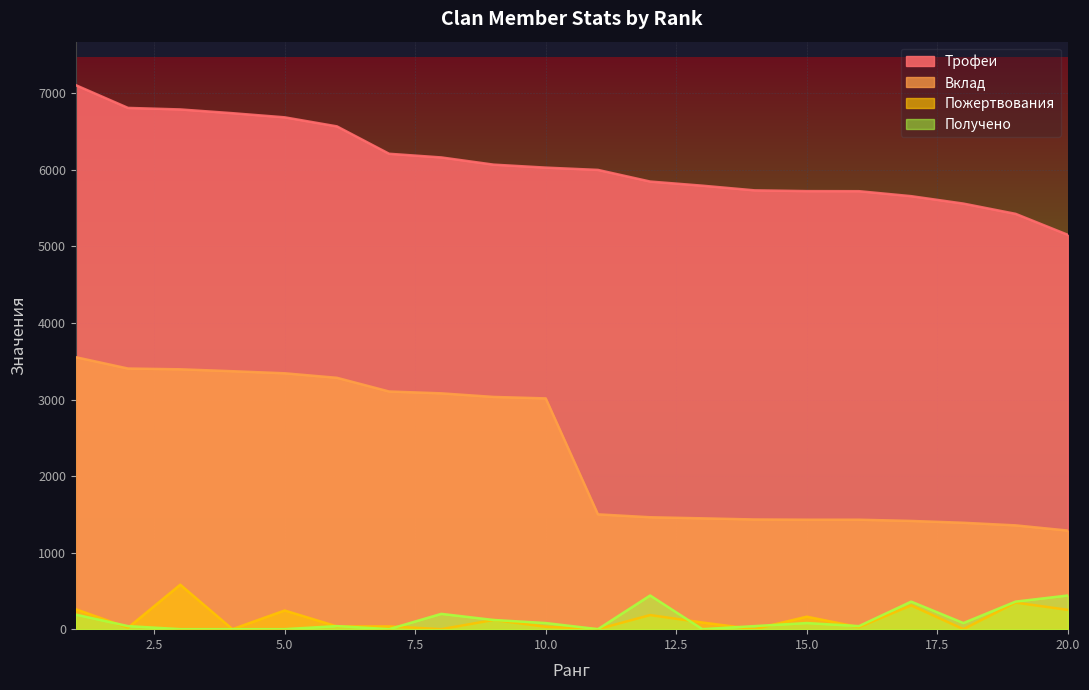

How many lines are shown in the chart?

4